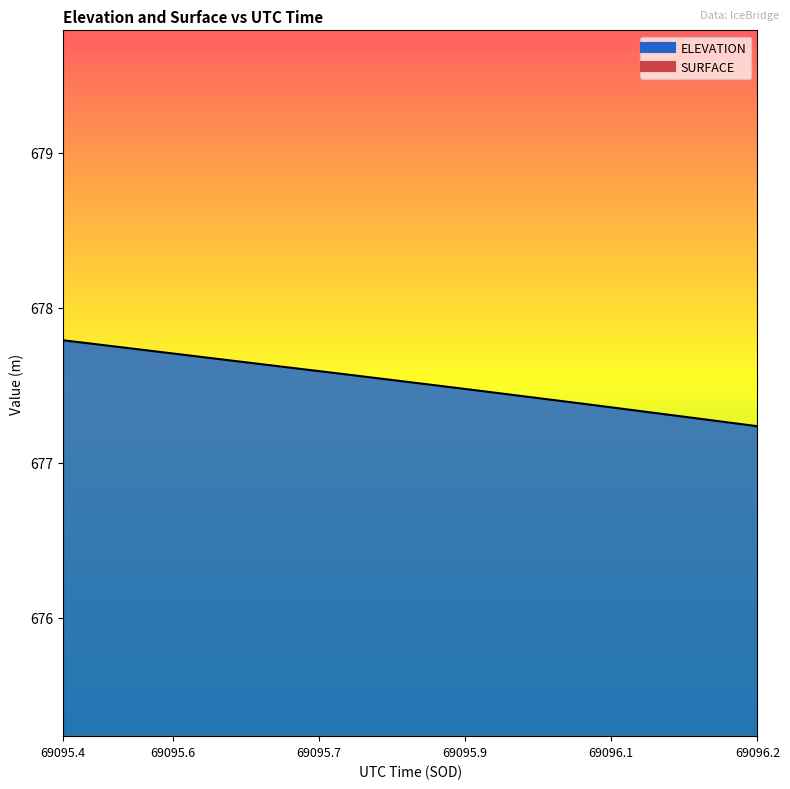

True or false: ELEVATION has more than 0 points higher than both neighbors.

False